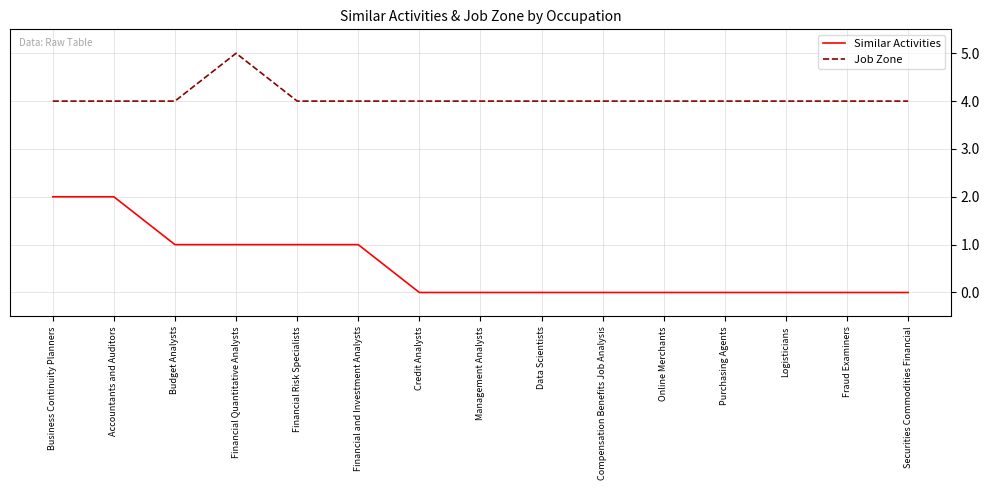

What position from the left is Financial and Investment Analysts?

6